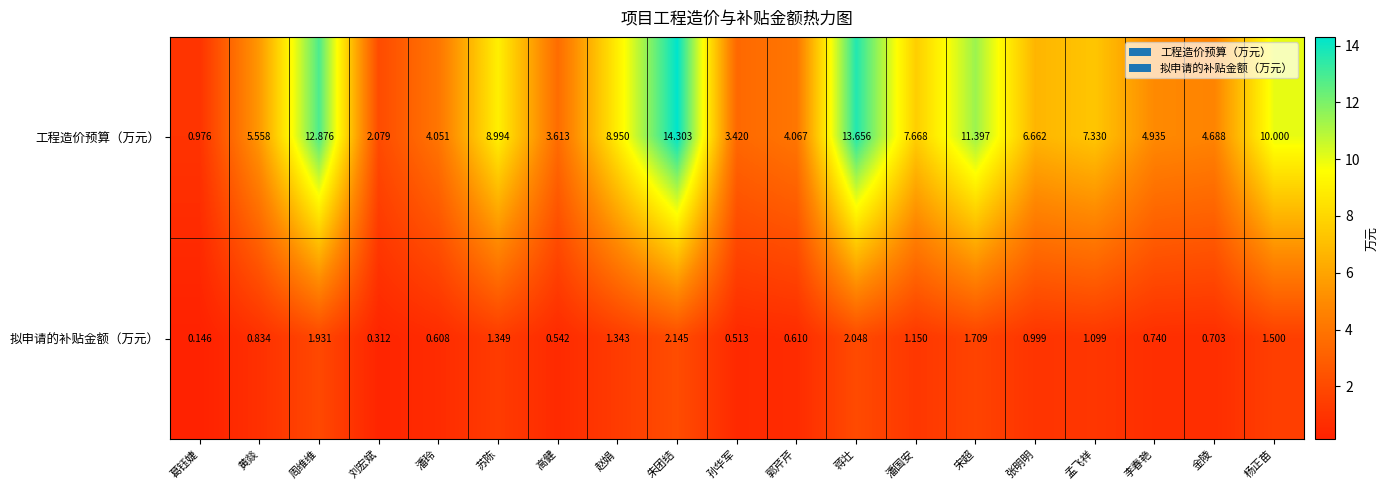

What is the spread (max minus min) of values at 苏陈?

7.6